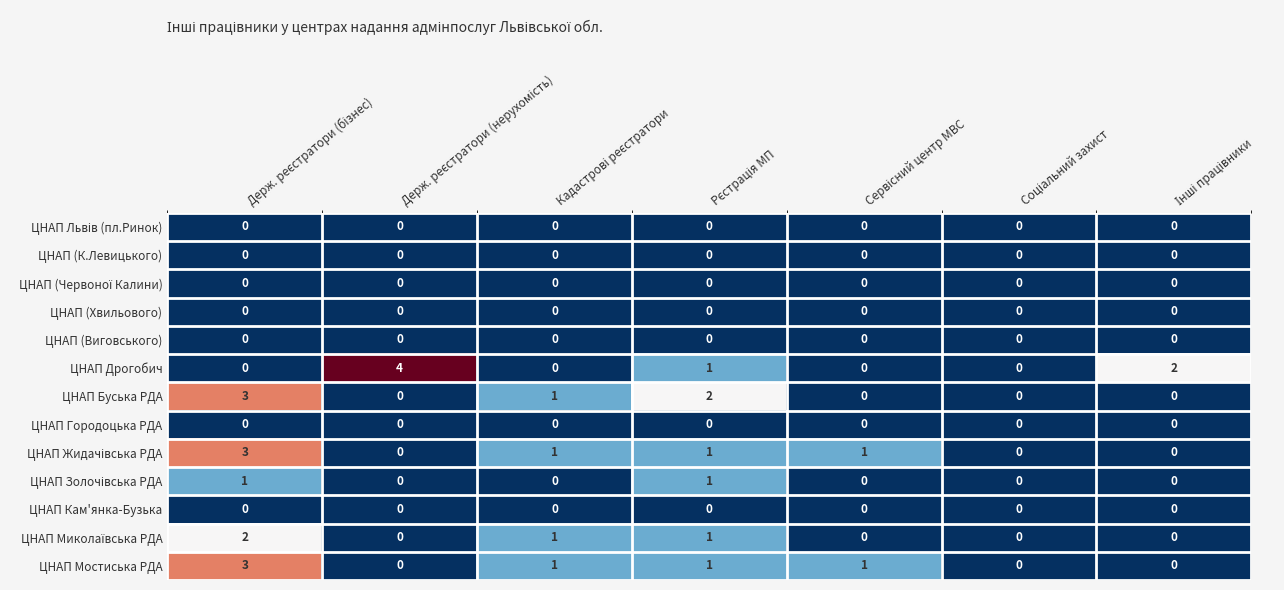

Which series has the widest spread of values?

ЦНАП Дрогобич